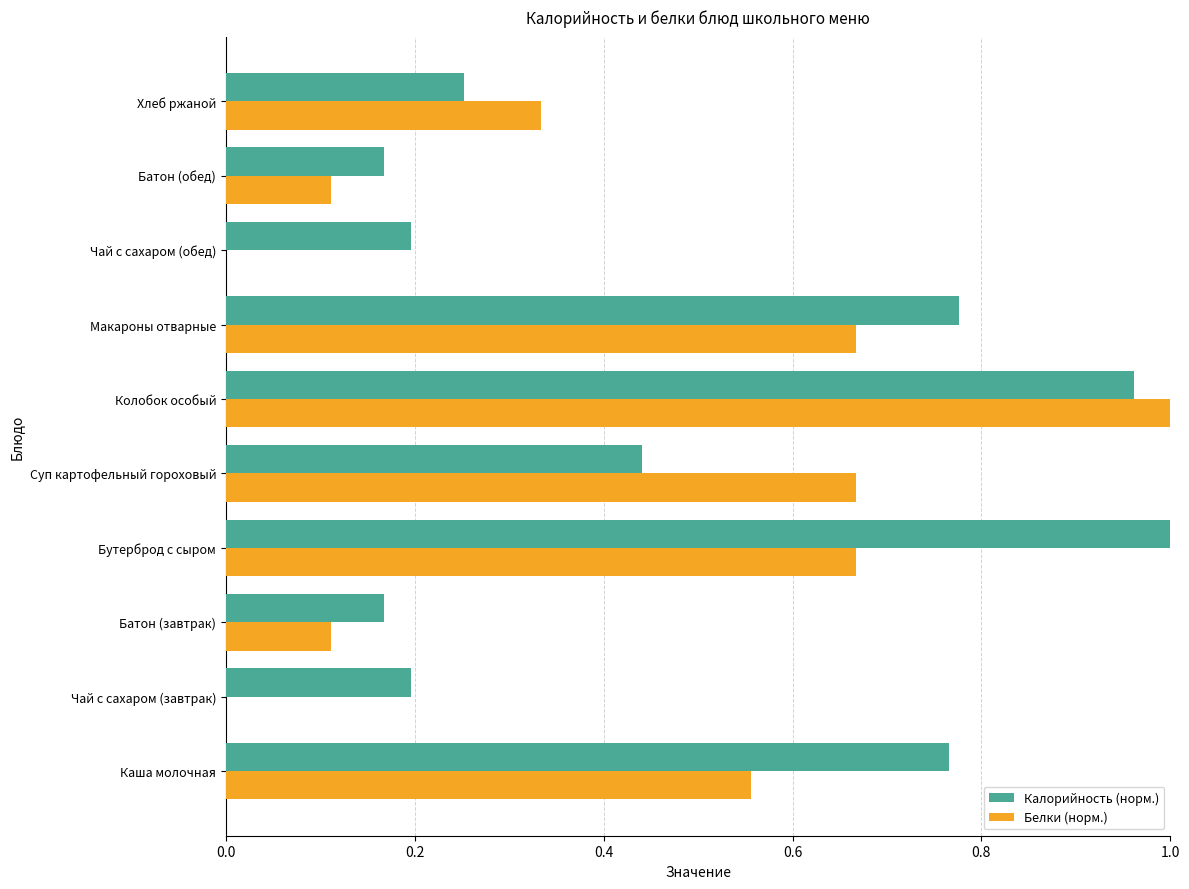

What are all the series names shown in the legend?

Калорийность (норм.), Белки (норм.)